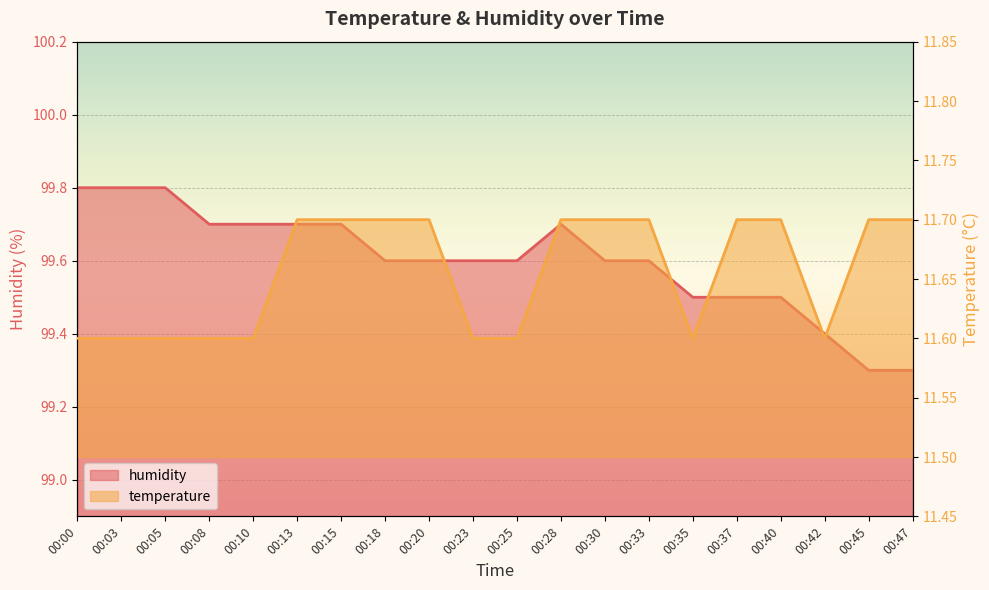

Count the number of data series in this chart.

2